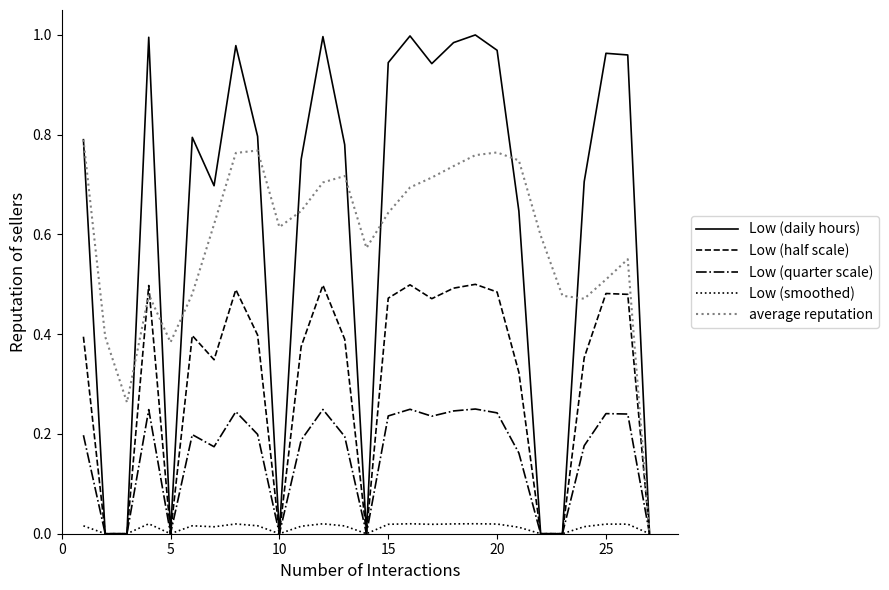

List the series in order of their peak value, highest first.

Low (daily hours), average reputation, Low (half scale), Low (quarter scale), Low (smoothed)